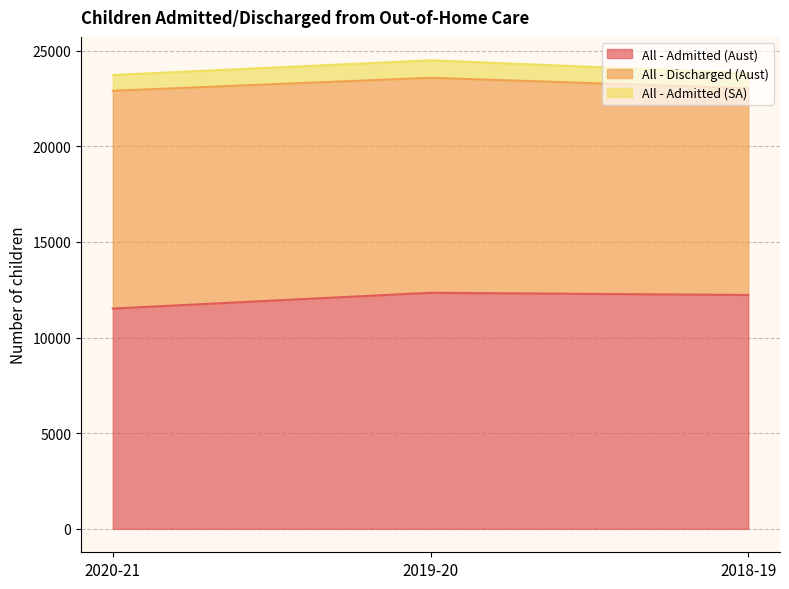

Reading right to left, extract all data points from this chart.

All - Admitted (Aust): 12224	12339	11515
All - Discharged (Aust): 10804	11238	11382
All - Admitted (SA): 789	913	827